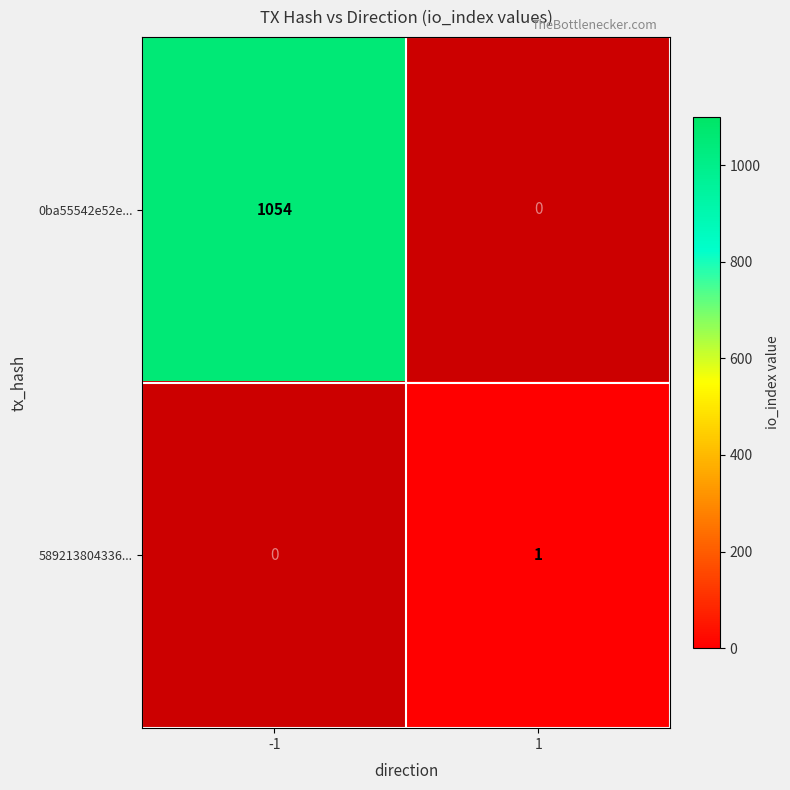

What is the maximum value shown in the chart?

1054